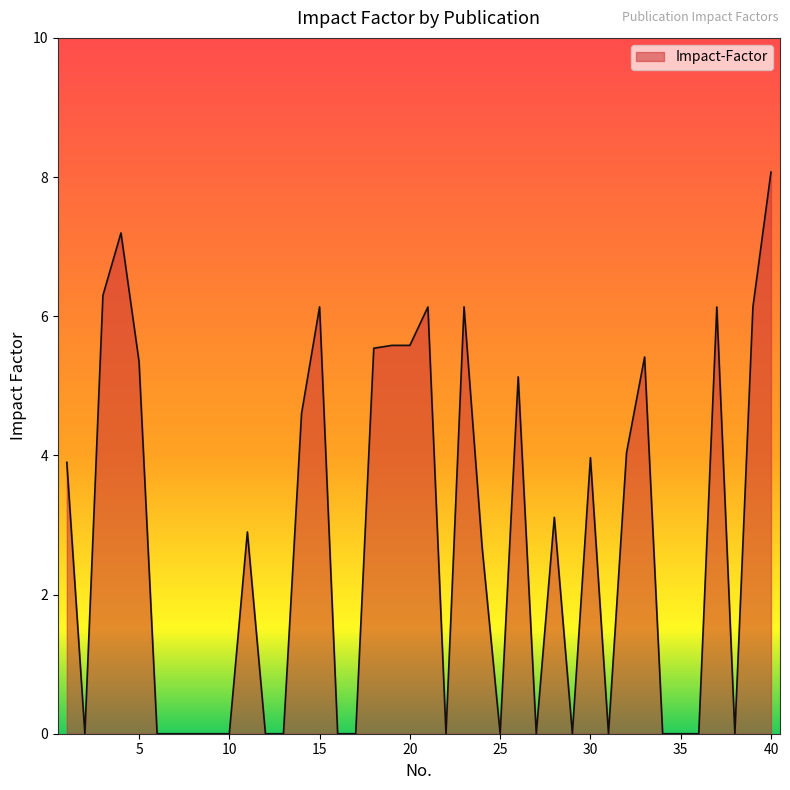

What is the difference between the maximum and minimum values?

8.1